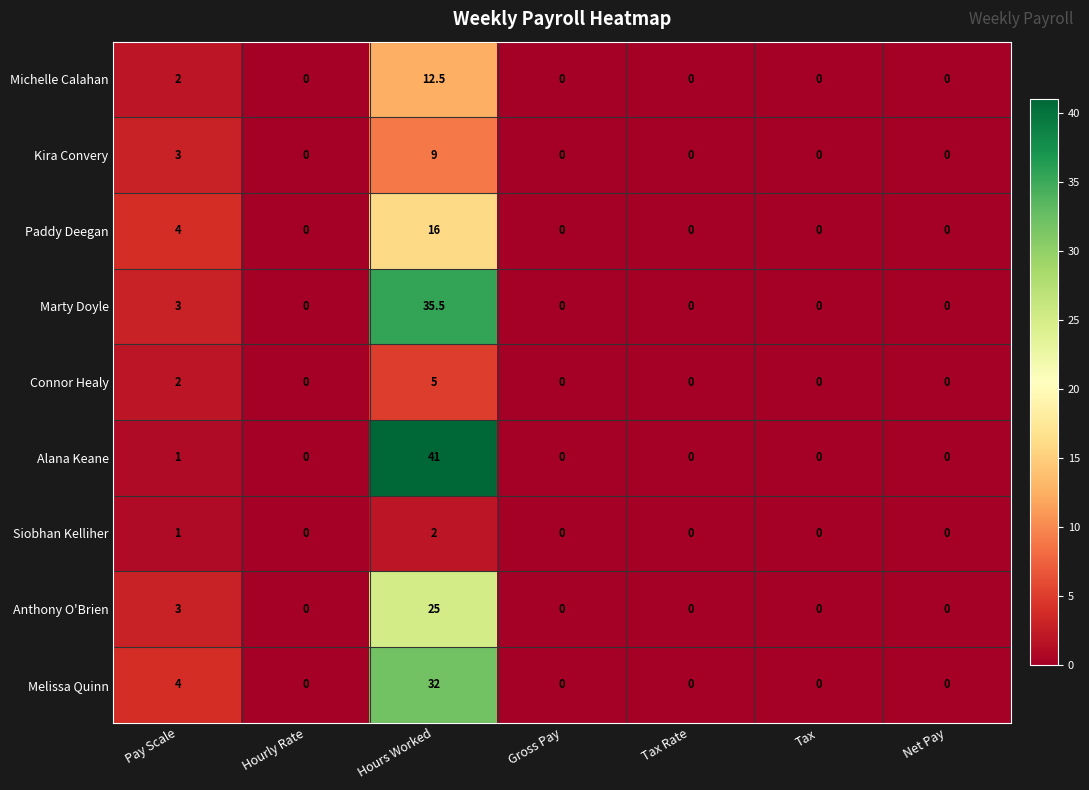

Which series has the largest range (max minus min)?

Alana Keane